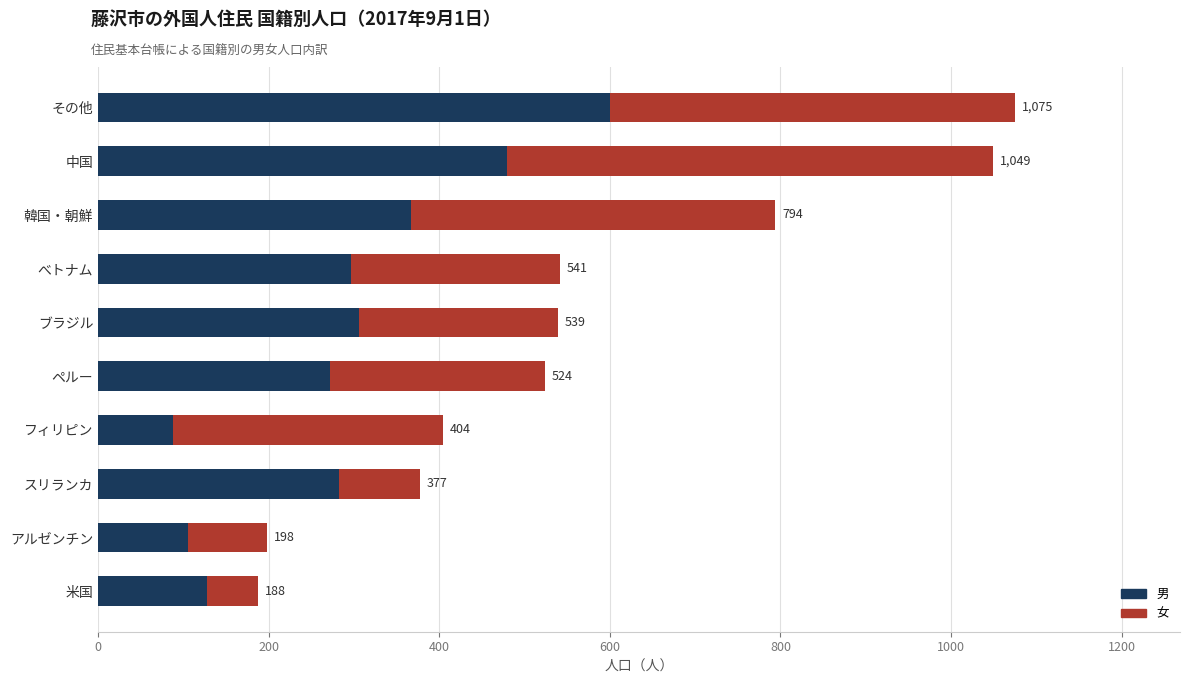

What are all the series names shown in the legend?

男, 女